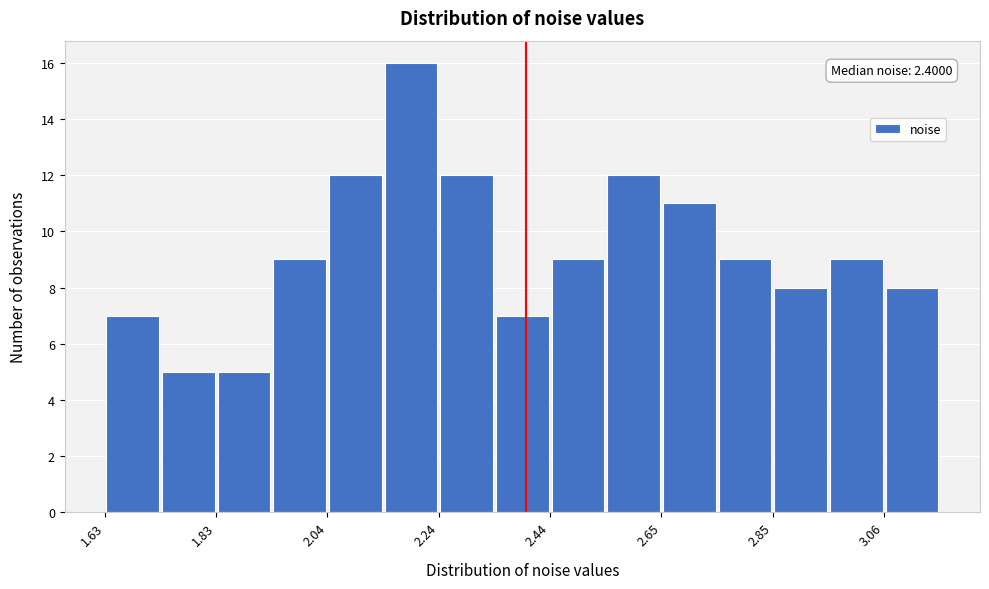

Around what value on the x-axis is the tallest bar? Give the approximate position of its centre, as read against the axis.

2.20